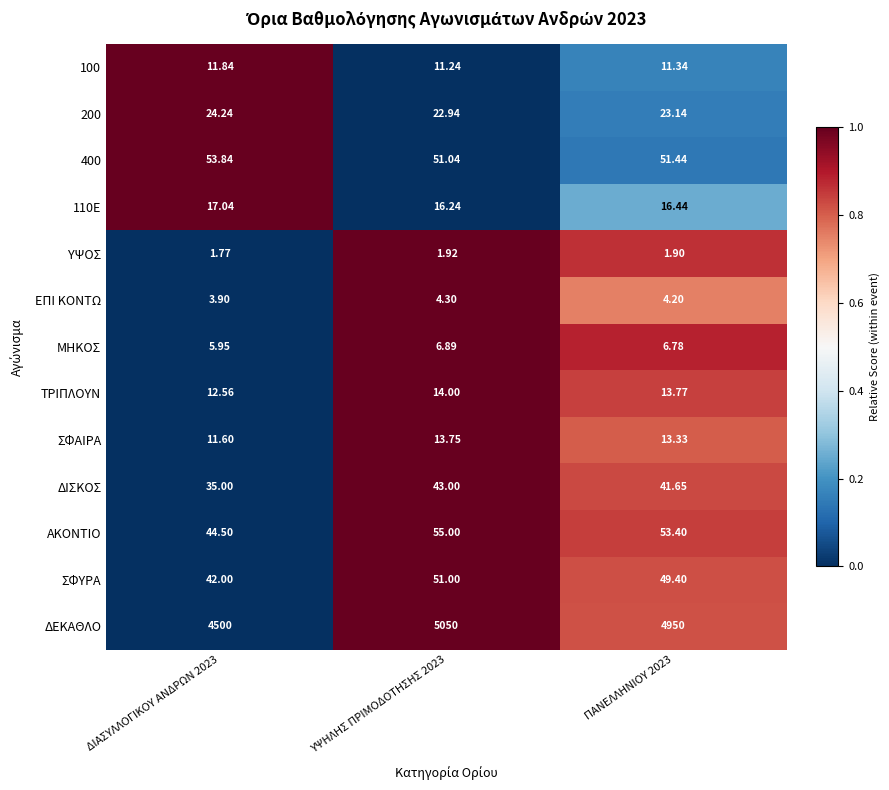

Which series has the widest spread of values?

ΔΕΚΑΘΛΟ